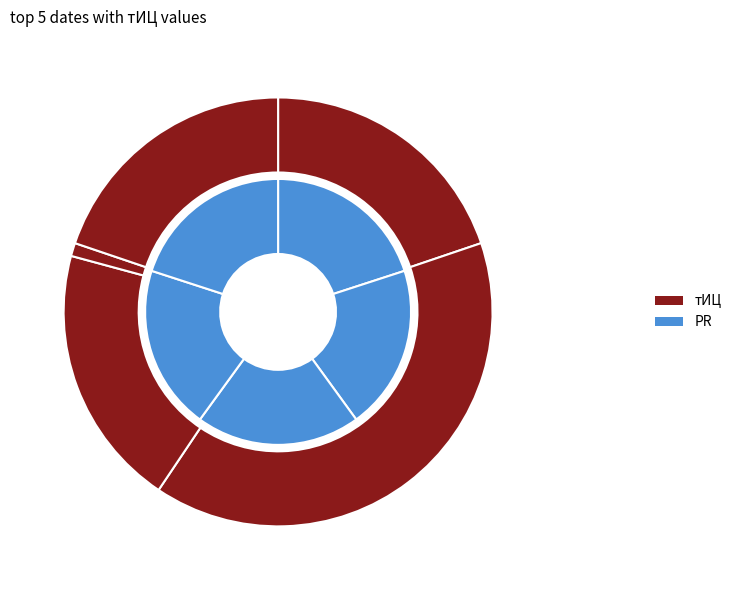

Is it true that 2014-02-01 is 15% of the pie?

False